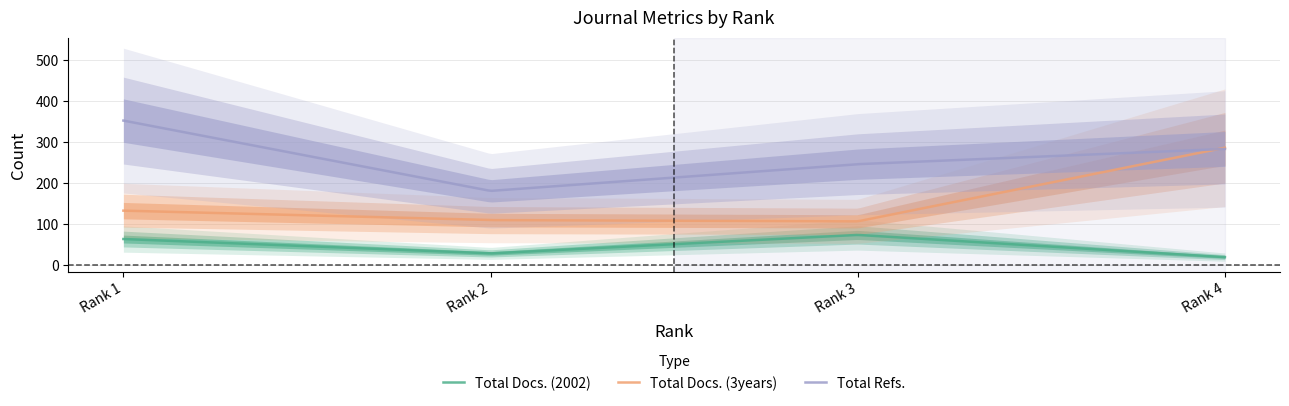

At which label is Total Docs. (3years) closest to 196?

Rank 1